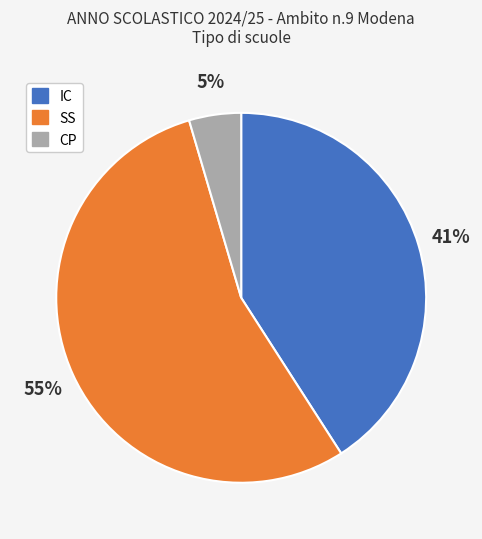

Which has a higher value, IC or SS?

SS